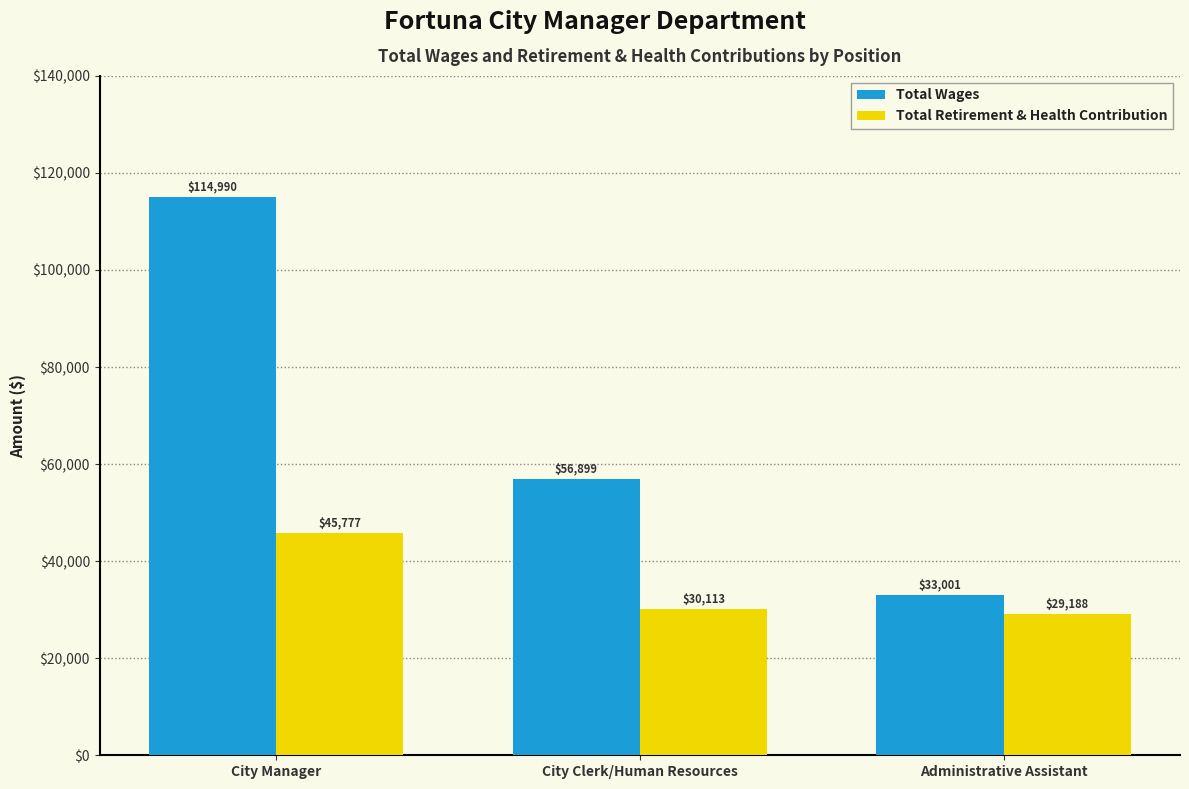

How many data points in Total Wages are less than 56899?

1